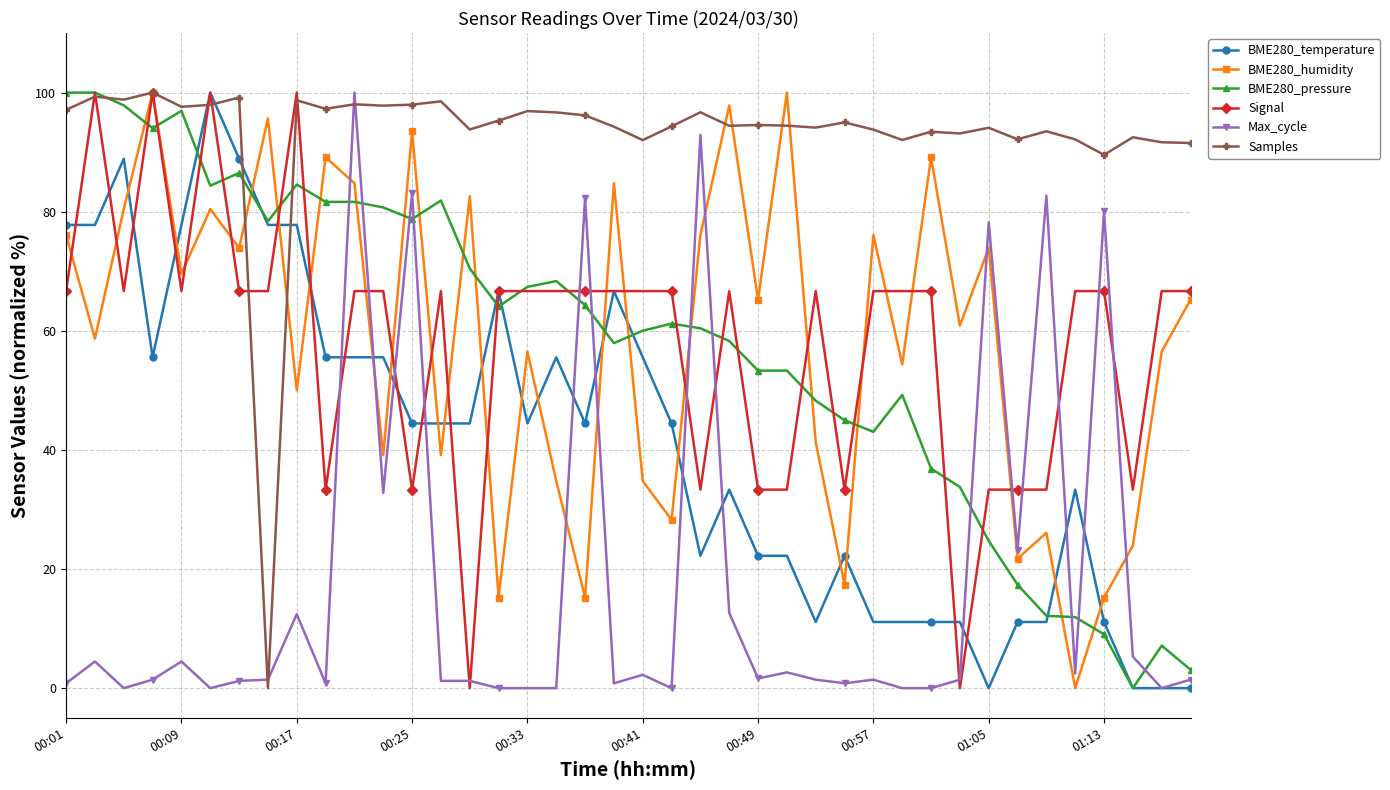

True or false: Max_cycle has more than 2 points higher than both neighbors.

True